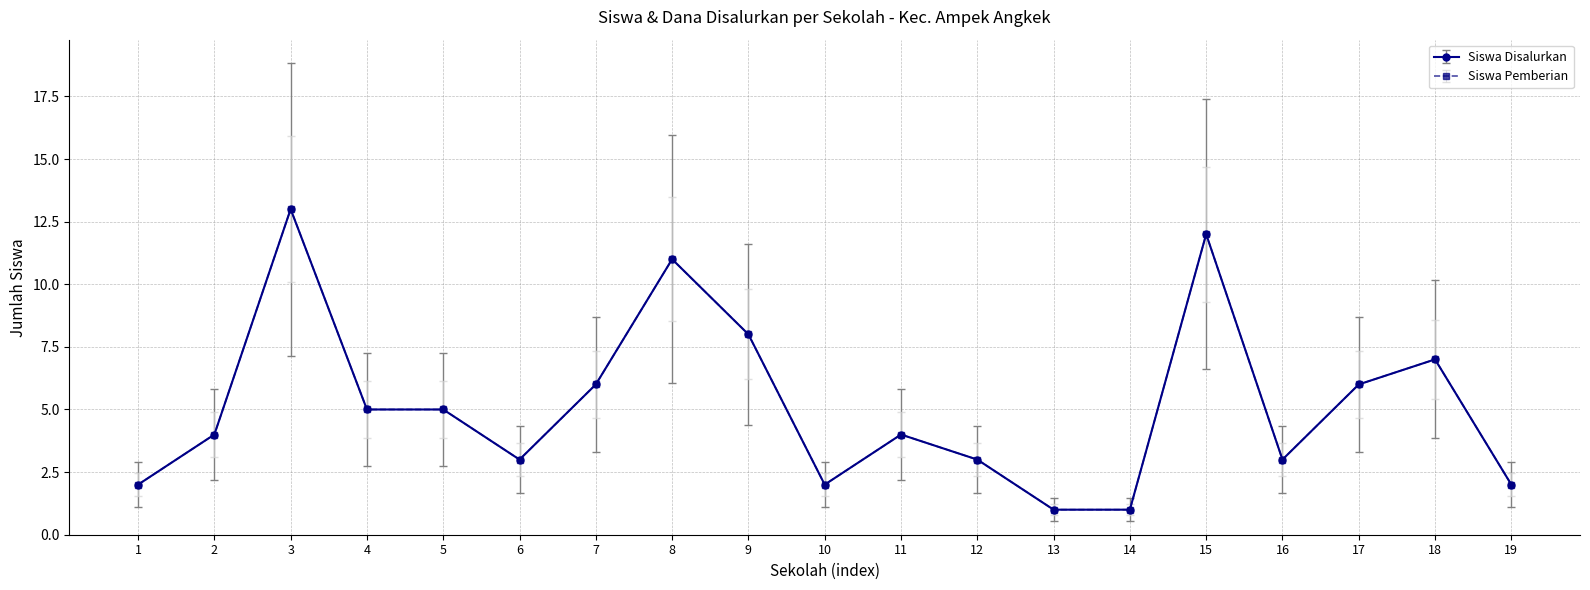

How many interior local valleys does the Siswa Pemberian series have?

3